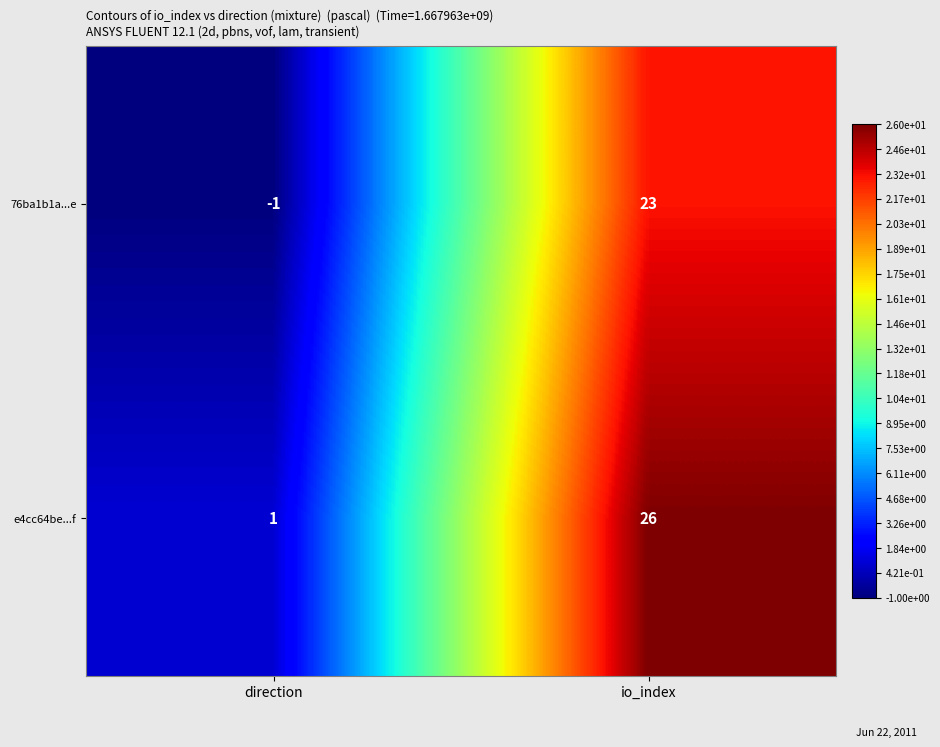

At which label does e4cc64be...f reach its minimum?

direction